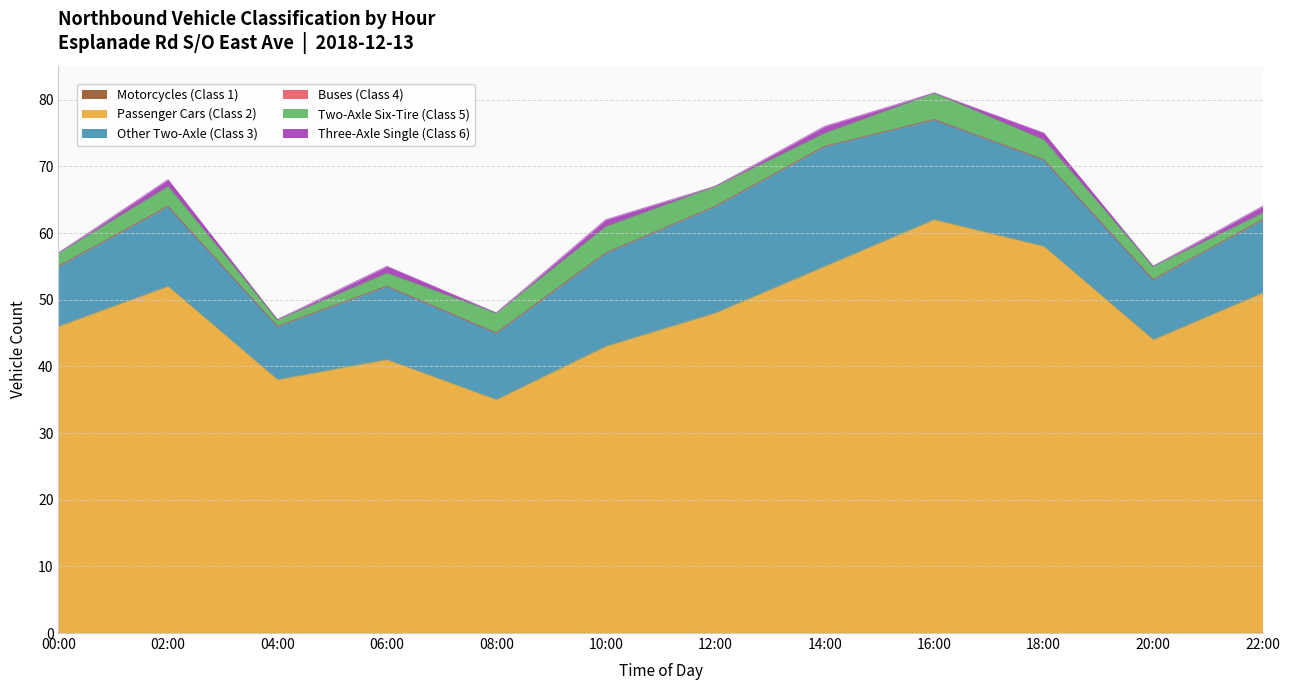

What are all the series names shown in the legend?

Motorcycles (Class 1), Passenger Cars (Class 2), Other Two-Axle (Class 3), Buses (Class 4), Two-Axle Six-Tire (Class 5), Three-Axle Single (Class 6)